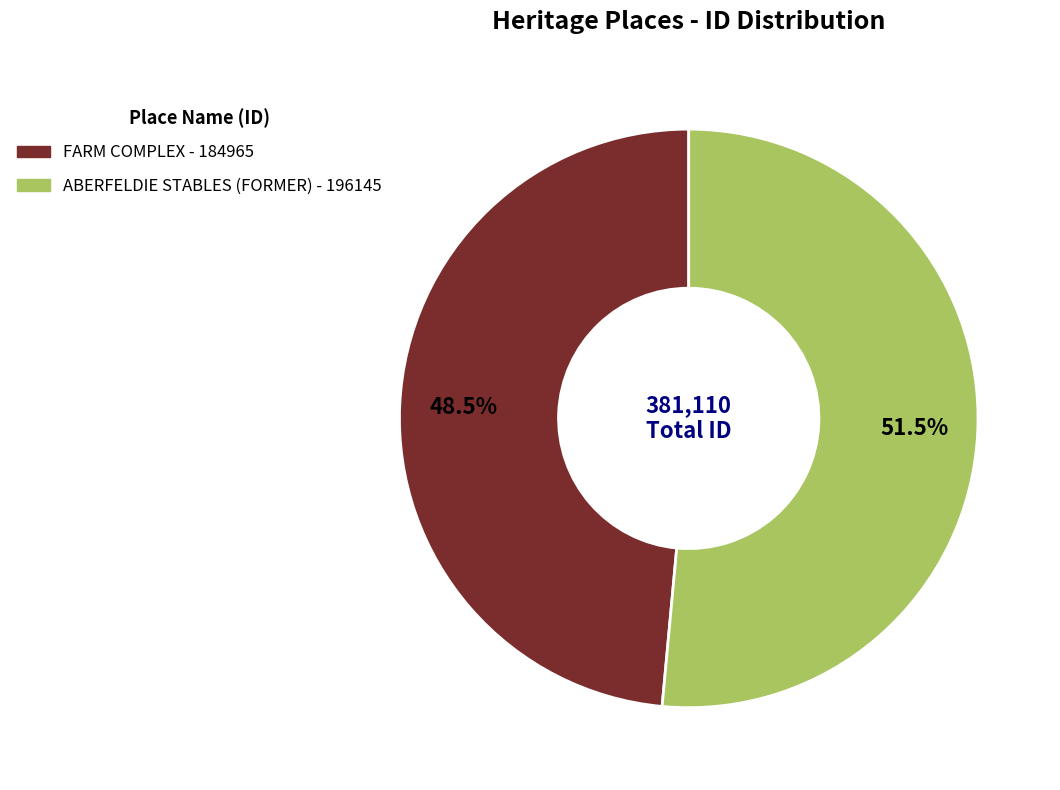

To the nearest percent, what is the difference between the largest and smallest slice percentages?

3%